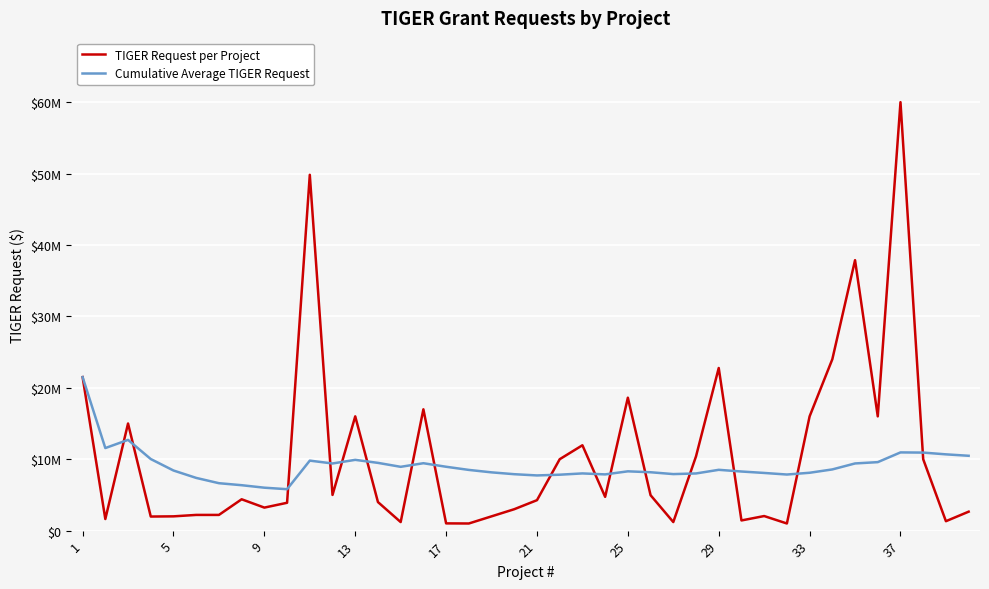

Is this an area chart (filled region under the line)?

No